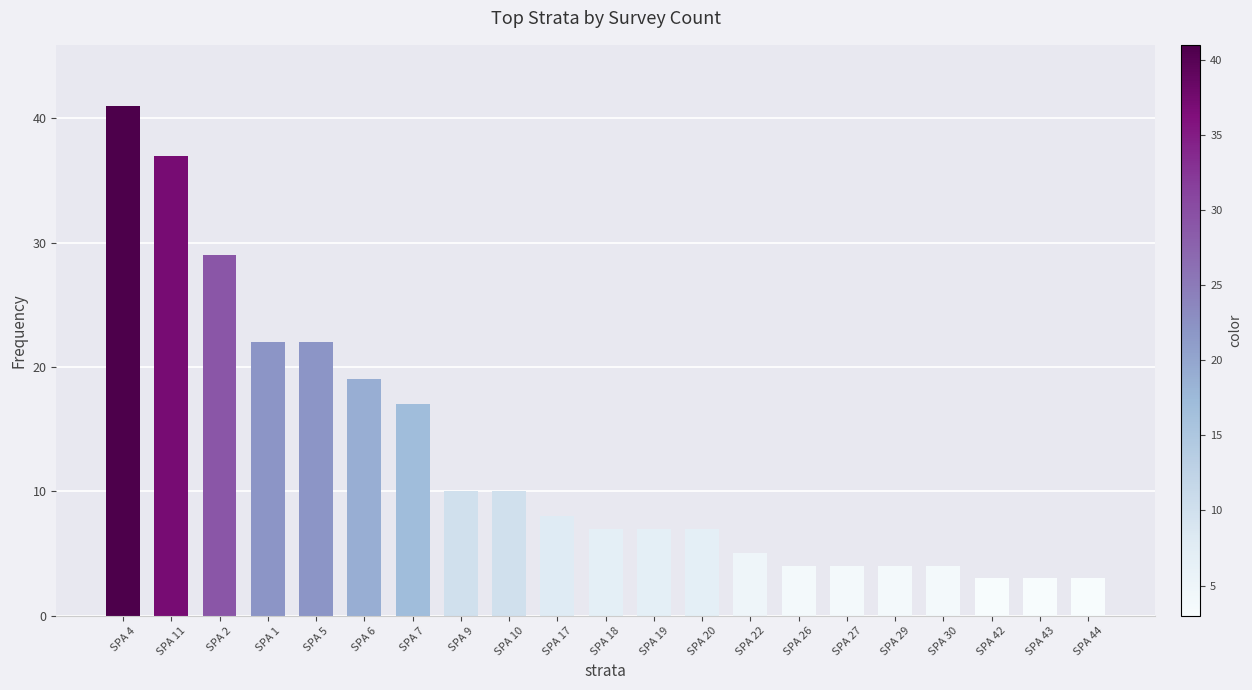

What is the minimum value shown in the chart?

3